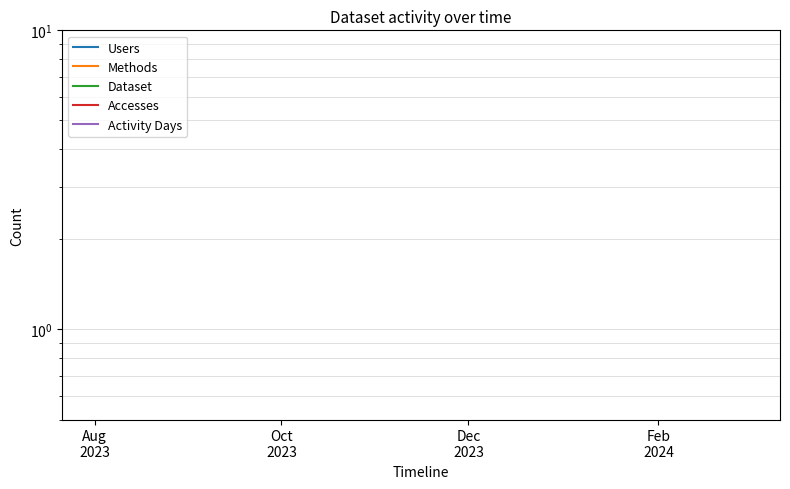

True or false: Users has more than 0 points higher than both neighbors.

False